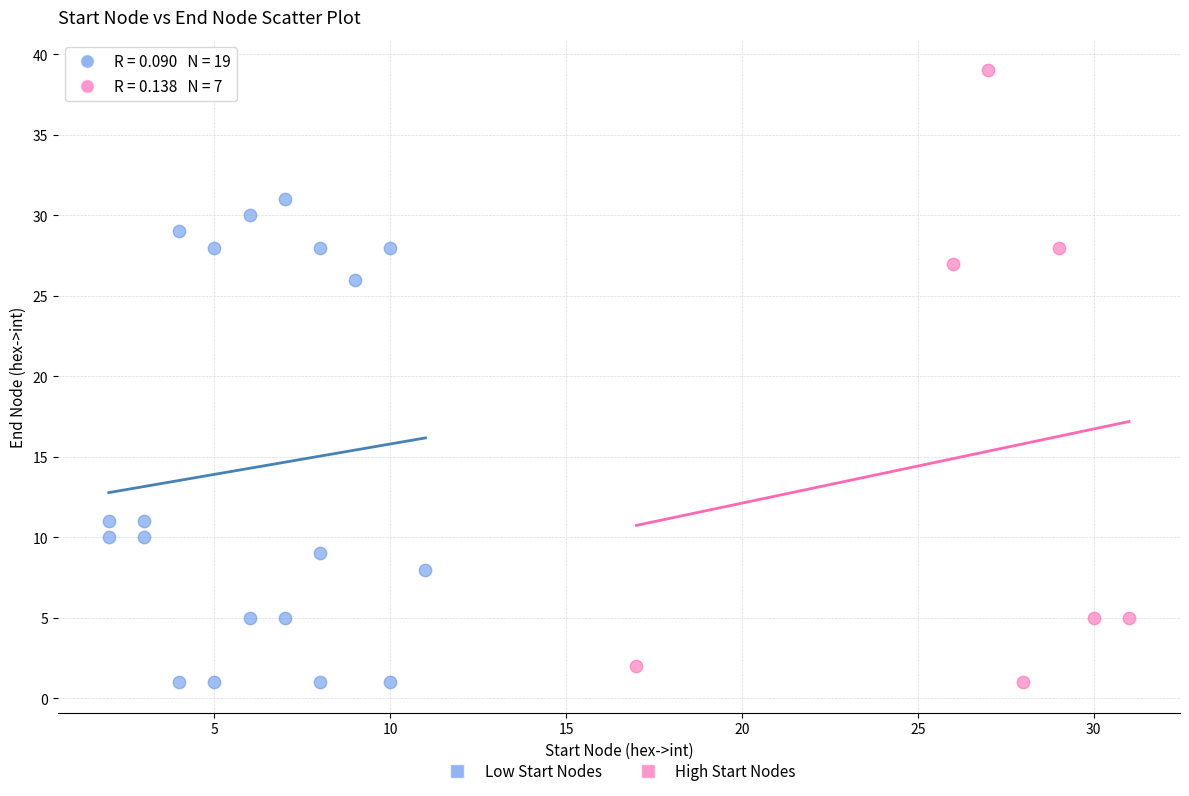

Which series reaches the maximum Y coordinate?

High Start Nodes